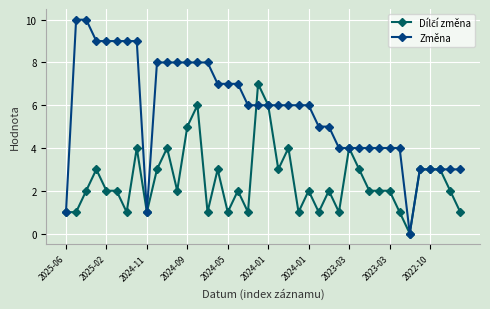

How many categories are shown in the chart?

40